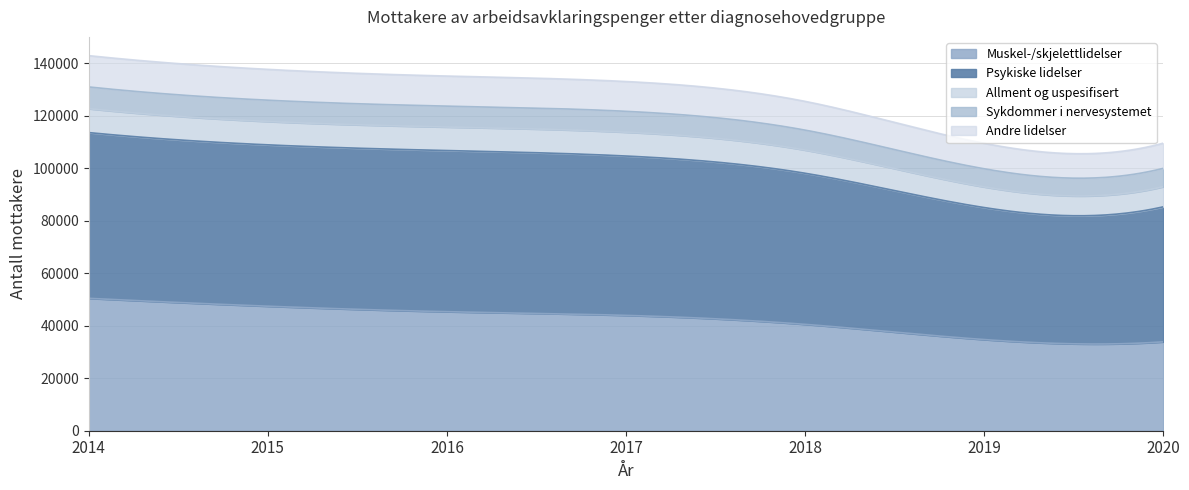

How many data points does each series have?

7